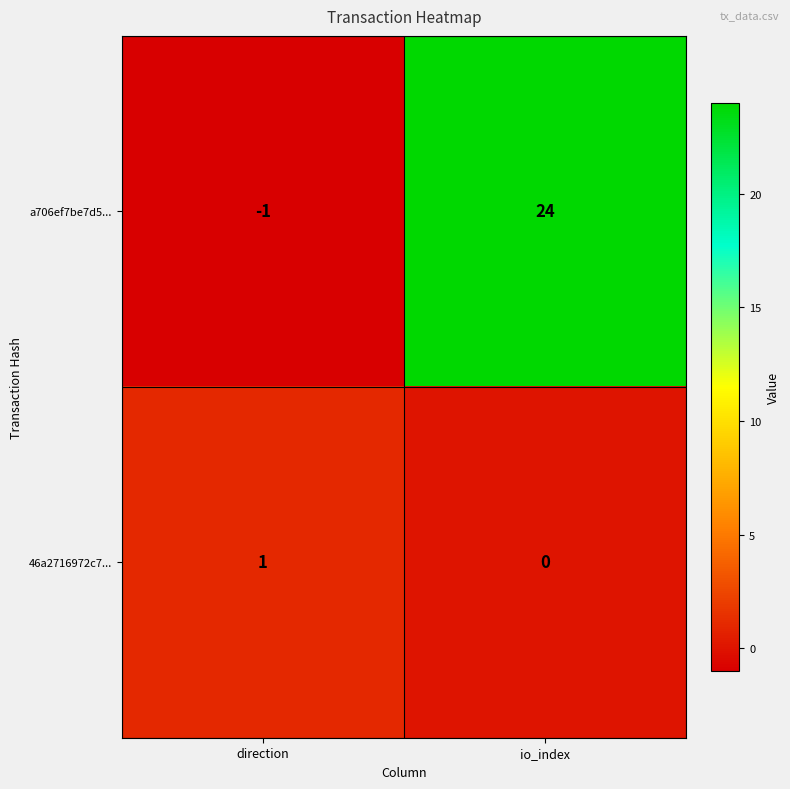

The value of 46a2716972c7... at io_index is 0. True or false?

True